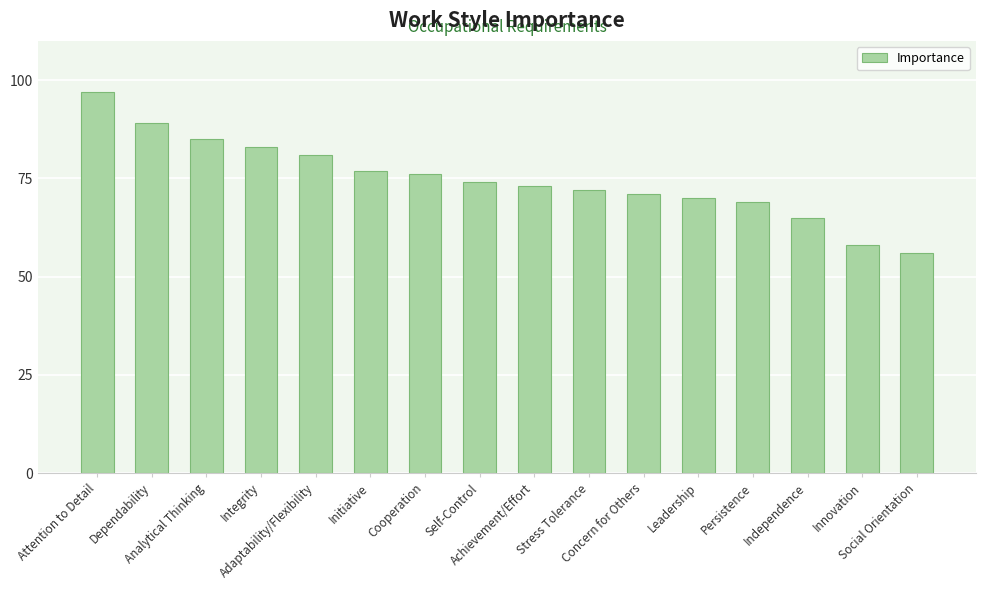

The value at Independence is 65. True or false?

True